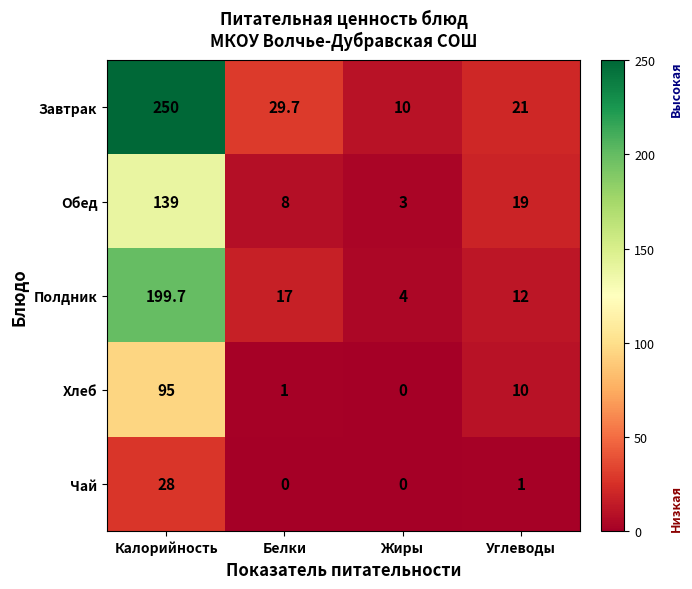

At how many categories does at least one series exceed 144?

1